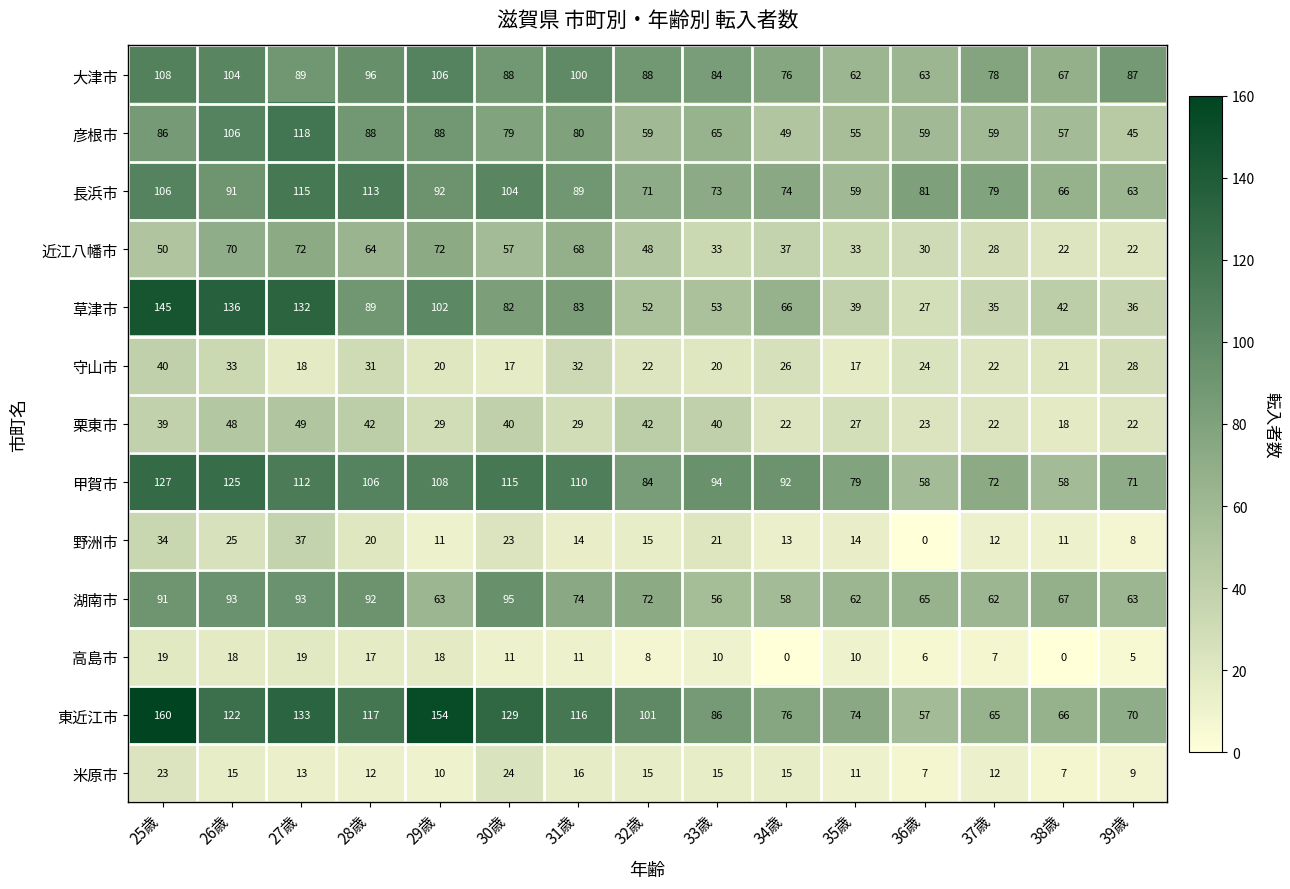

True or false: 草津市 has a value of 52 at 32歳.

True